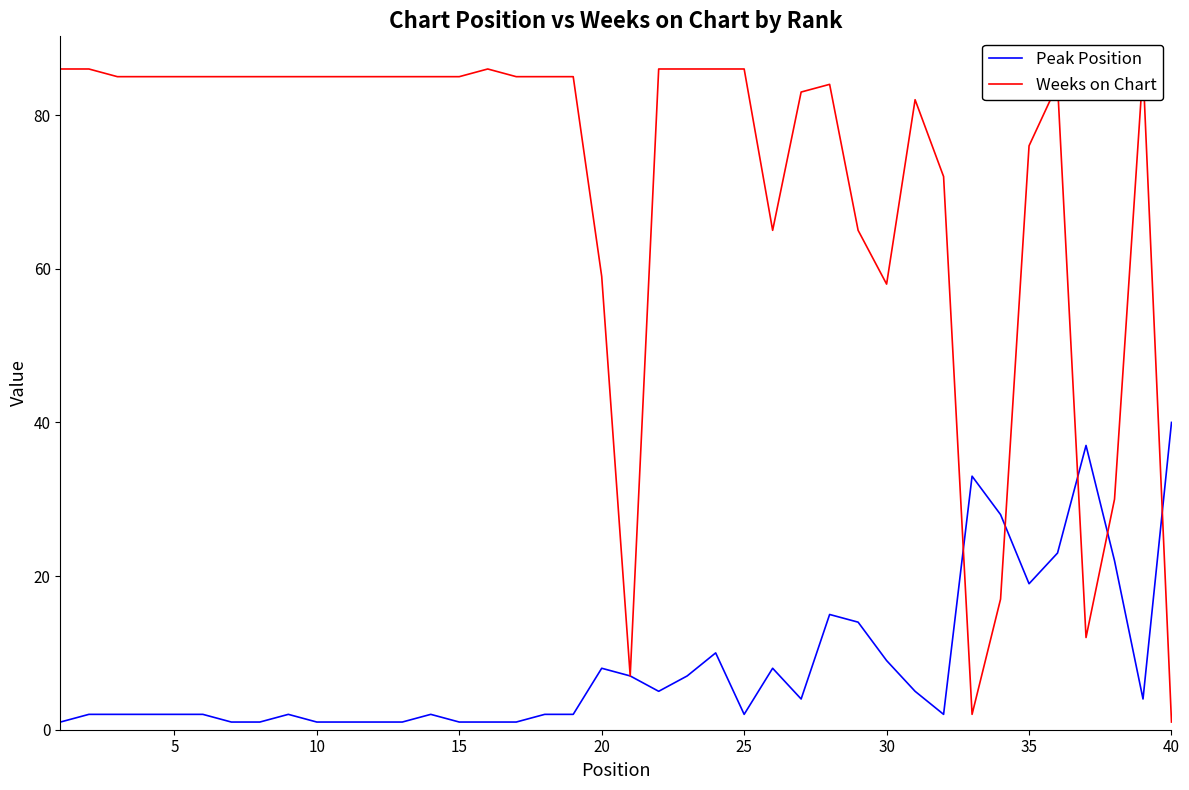

Is it true that Peak Position equals 1 at 10?

True